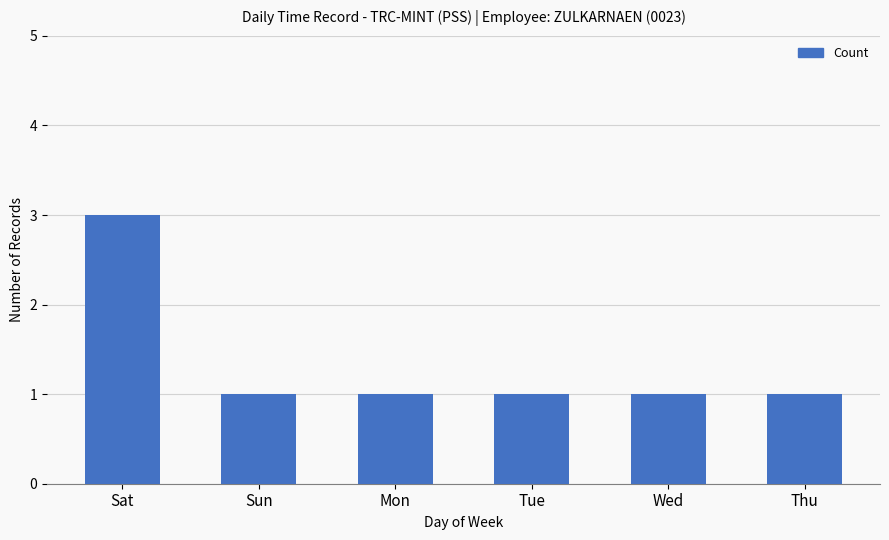

What is the value of the 2nd bar from the left?

1